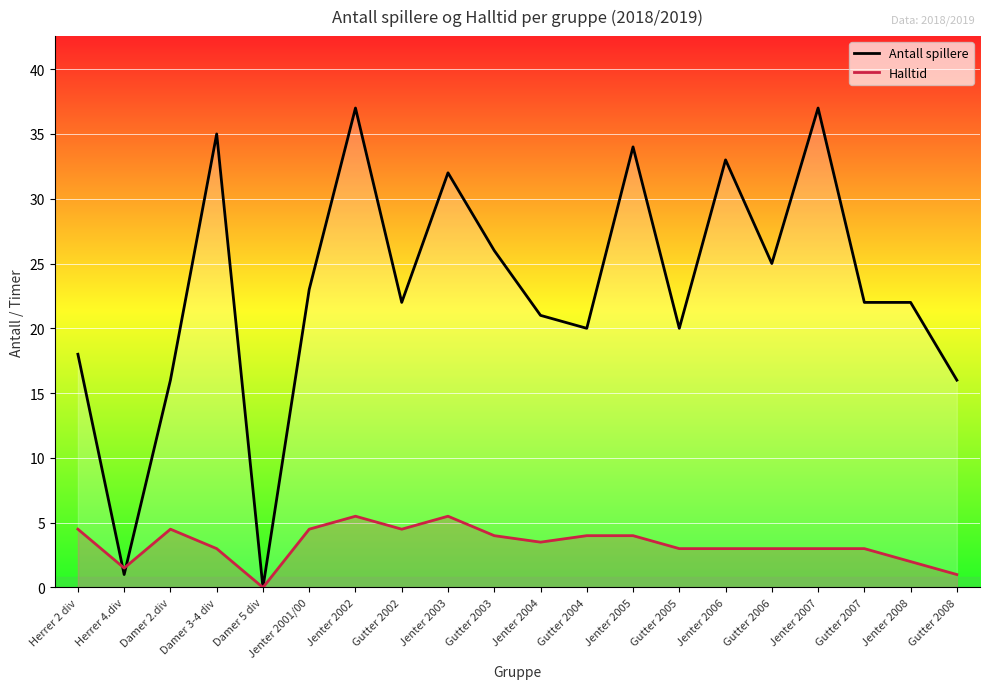

How many data points in Halltid are less than 3?

4